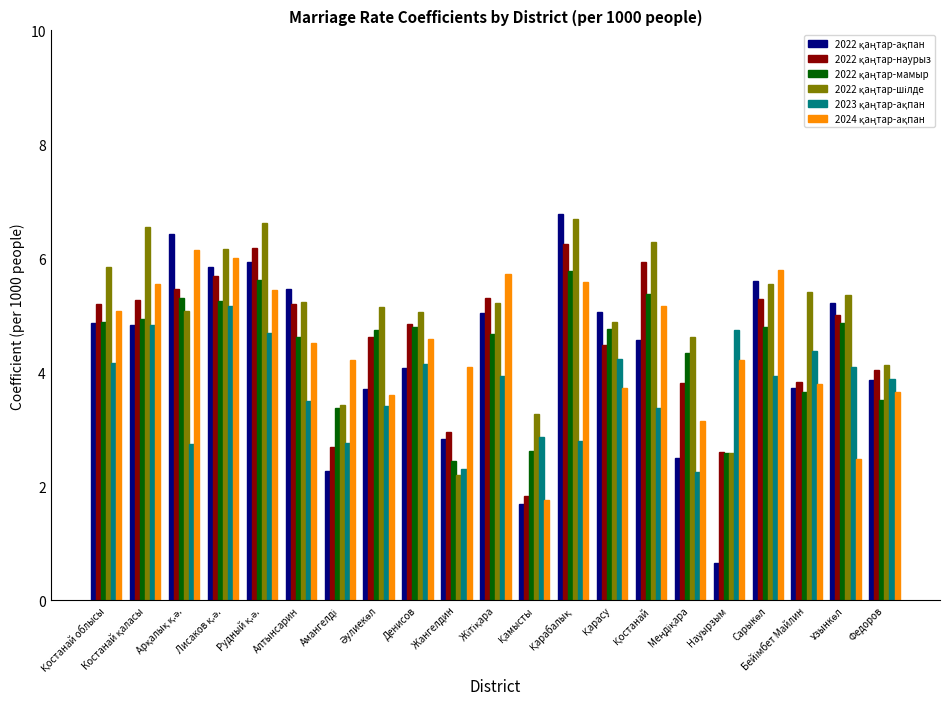

Reading right to left, what are all the values shown in this chart?

2022 қаңтар-ақпан: Федоров=3.9	Ұзынкөл=5.2	Бейімбет Майлин=3.7	Сарыкөл=5.6	Науырзым=0.7	Меңдіқара=2.5	Қостанай=4.6	Қарасу=5.1	Қарабалық=6.8	Қамысты=1.7	Жітіқара=5.0	Жангелдин=2.8	Денисов=4.1	Әулиекөл=3.7	Амангелді=2.3	Алтынсарин=5.5	Рудный қ.ә.=5.9	Лисаков қ.ә.=5.8	Арқалық қ.ә.=6.4	Костанай қаласы=4.8	Қостанай облысы=4.9
2022 қаңтар-наурыз: Федоров=4.0	Ұзынкөл=5.0	Бейімбет Майлин=3.8	Сарыкөл=5.3	Науырзым=2.6	Меңдіқара=3.8	Қостанай=5.9	Қарасу=4.5	Қарабалық=6.3	Қамысты=1.8	Жітіқара=5.3	Жангелдин=3.0	Денисов=4.8	Әулиекөл=4.6	Амангелді=2.7	Алтынсарин=5.2	Рудный қ.ә.=6.2	Лисаков қ.ә.=5.7	Арқалық қ.ә.=5.5	Костанай қаласы=5.3	Қостанай облысы=5.2
2022 қаңтар-мамыр: Федоров=3.5	Ұзынкөл=4.9	Бейімбет Майлин=3.6	Сарыкөл=4.8	Науырзым=2.6	Меңдіқара=4.3	Қостанай=5.4	Қарасу=4.8	Қарабалық=5.8	Қамысты=2.6	Жітіқара=4.7	Жангелдин=2.4	Денисов=4.8	Әулиекөл=4.8	Амангелді=3.4	Алтынсарин=4.6	Рудный қ.ә.=5.6	Лисаков қ.ә.=5.3	Арқалық қ.ә.=5.3	Костанай қаласы=4.9	Қостанай облысы=4.9
2022 қаңтар-шілде: Федоров=4.1	Ұзынкөл=5.3	Бейімбет Майлин=5.4	Сарыкөл=5.6	Науырзым=2.6	Меңдіқара=4.6	Қостанай=6.3	Қарасу=4.9	Қарабалық=6.7	Қамысты=3.3	Жітіқара=5.2	Жангелдин=2.2	Денисов=5.1	Әулиекөл=5.2	Амангелді=3.4	Алтынсарин=5.2	Рудный қ.ә.=6.6	Лисаков қ.ә.=6.2	Арқалық қ.ә.=5.1	Костанай қаласы=6.5	Қостанай облысы=5.8
2023 қаңтар-ақпан: Федоров=3.9	Ұзынкөл=4.1	Бейімбет Майлин=4.4	Сарыкөл=3.9	Науырзым=4.8	Меңдіқара=2.2	Қостанай=3.4	Қарасу=4.2	Қарабалық=2.8	Қамысты=2.9	Жітіқара=3.9	Жангелдин=2.3	Денисов=4.2	Әулиекөл=3.4	Амангелді=2.8	Алтынсарин=3.5	Рудный қ.ә.=4.7	Лисаков қ.ә.=5.2	Арқалық қ.ә.=2.8	Костанай қаласы=4.8	Қостанай облысы=4.2
2024 қаңтар-ақпан: Федоров=3.7	Ұзынкөл=2.5	Бейімбет Майлин=3.8	Сарыкөл=5.8	Науырзым=4.2	Меңдіқара=3.1	Қостанай=5.2	Қарасу=3.7	Қарабалық=5.6	Қамысты=1.8	Жітіқара=5.7	Жангелдин=4.1	Денисов=4.6	Әулиекөл=3.6	Амангелді=4.2	Алтынсарин=4.5	Рудный қ.ә.=5.4	Лисаков қ.ә.=6.0	Арқалық қ.ә.=6.1	Костанай қаласы=5.5	Қостанай облысы=5.1